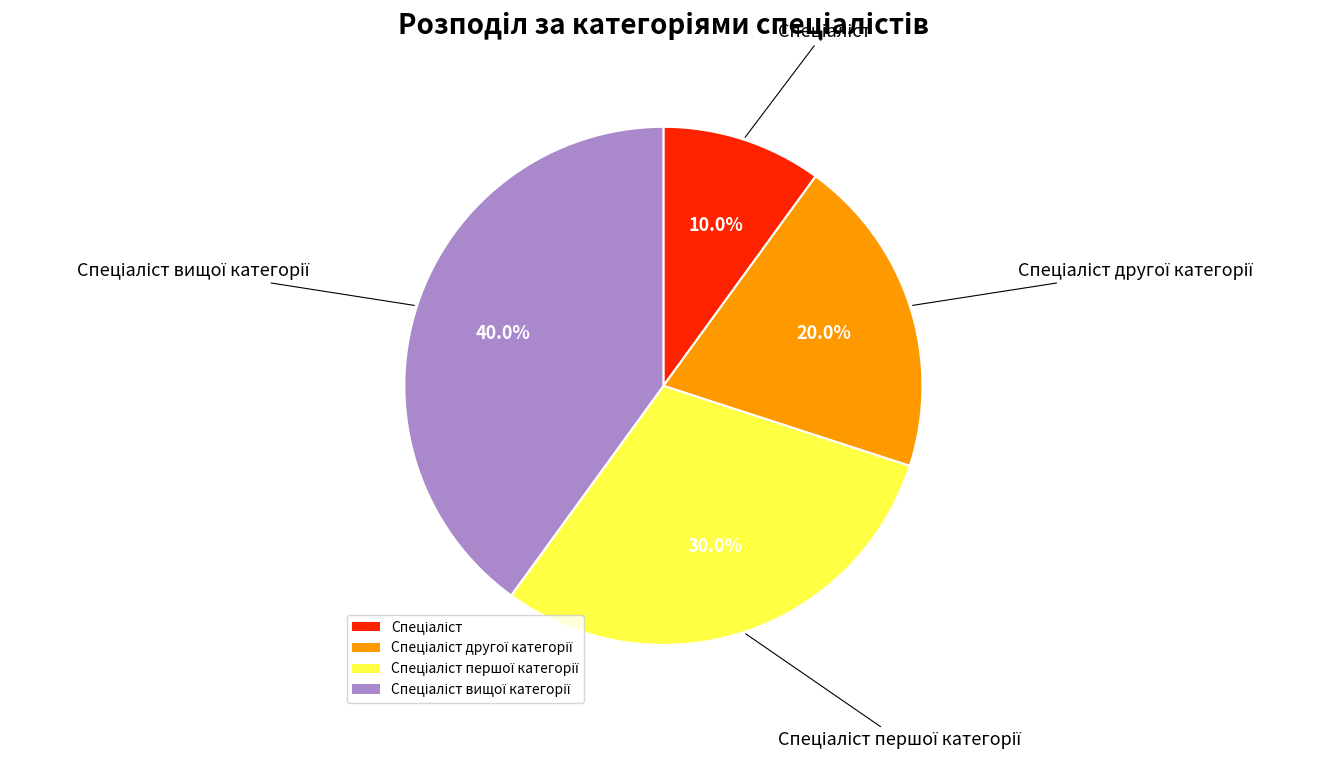

Does any single category account for the majority?

No